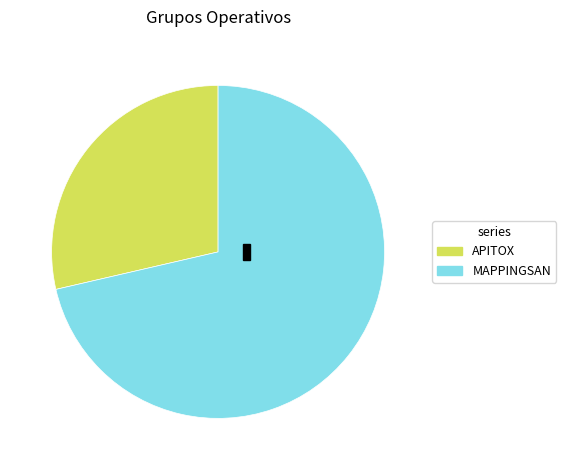

To the nearest percent, what is the average slice percentage?

50%